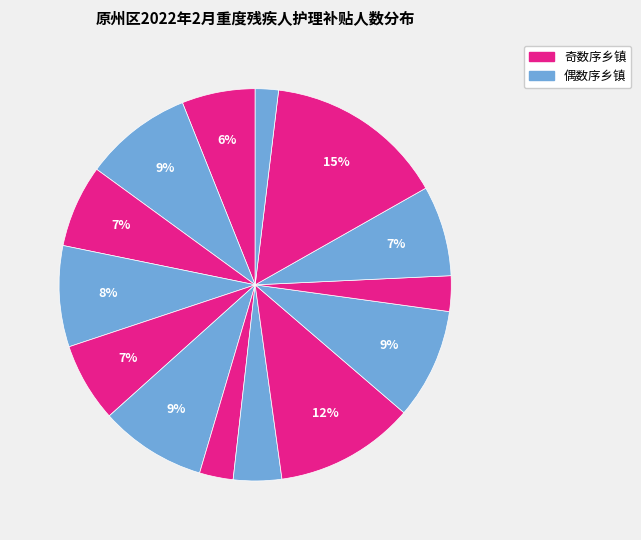

How many segments does this pie chart have?

14